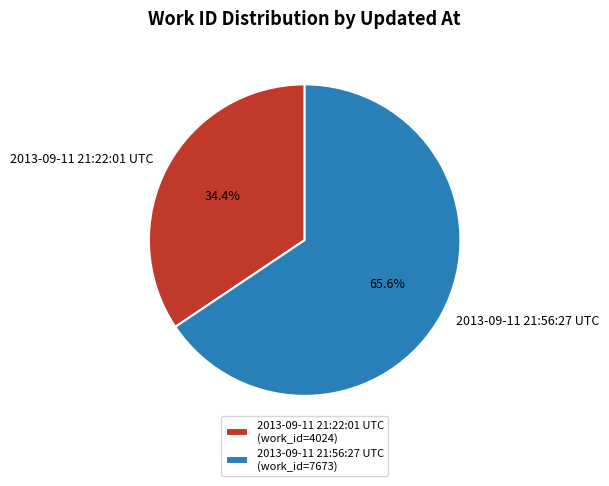

Does 2013-09-11 21:22:01 UTC account for over 50% of the chart?

No